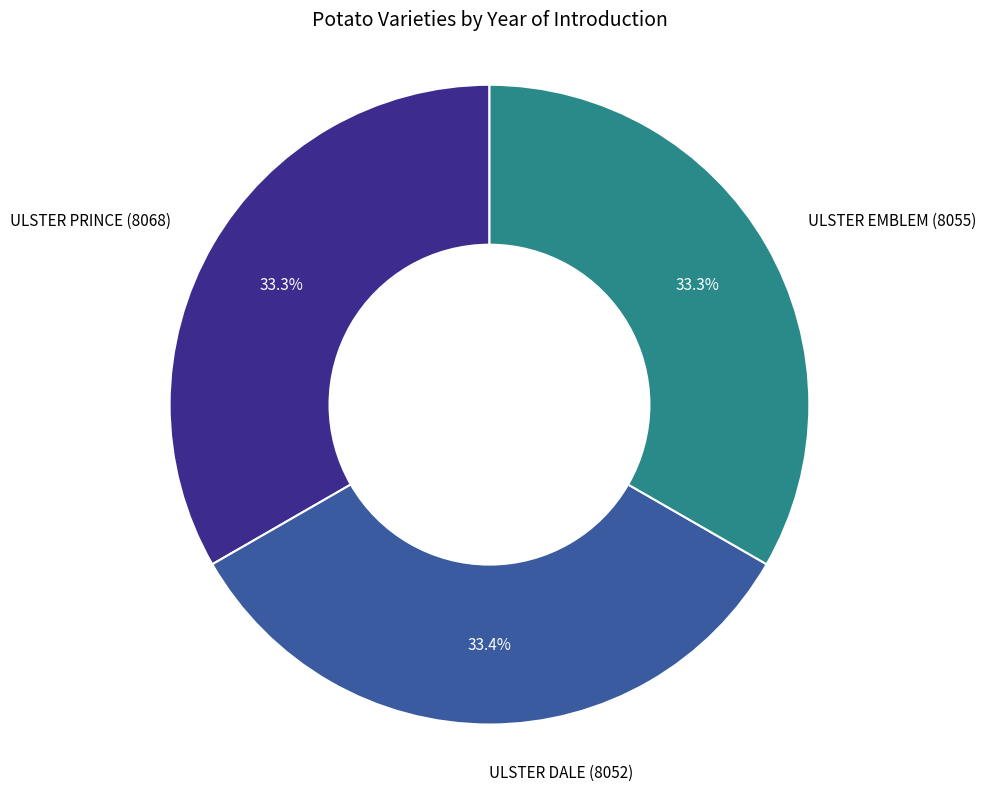

To the nearest percent, what portion does ULSTER PRINCE (8068) represent?

33%